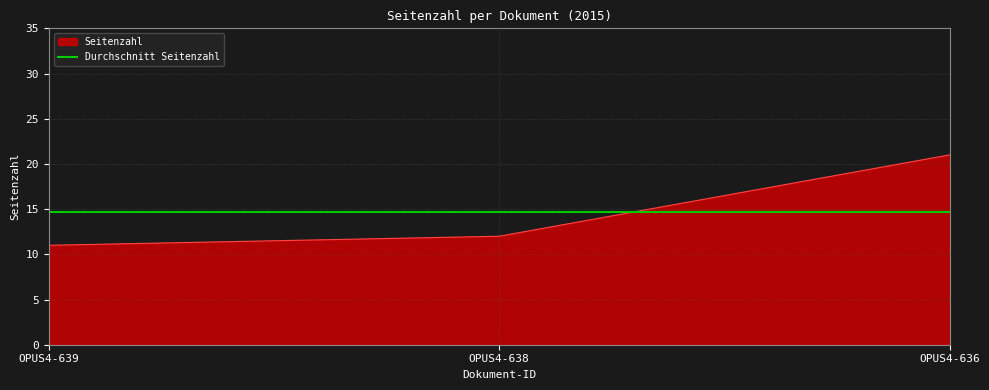

List the series in order of their peak value, highest first.

Seitenzahl, Durchschnitt Seitenzahl